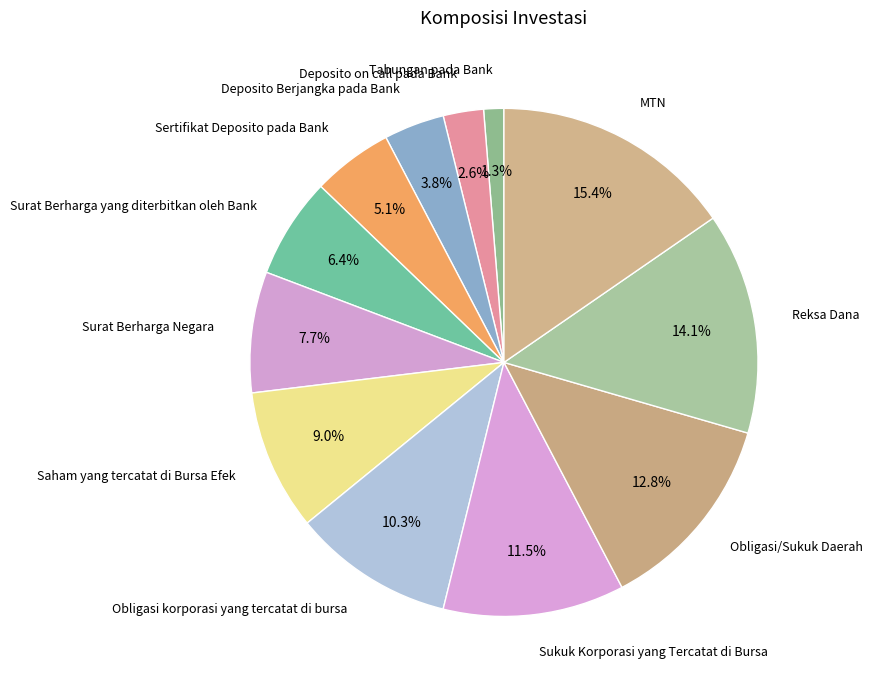

Count the number of slices in the pie.

12